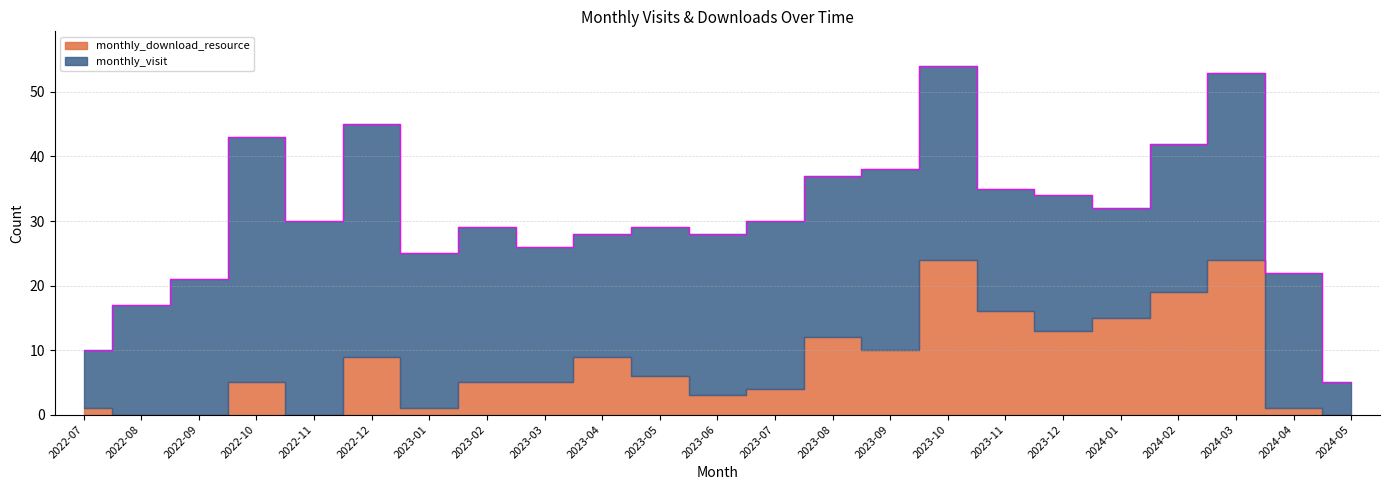

Is the value of monthly_download_resource at 2023-11 greater than the value of monthly_visit at 2024-02?

No